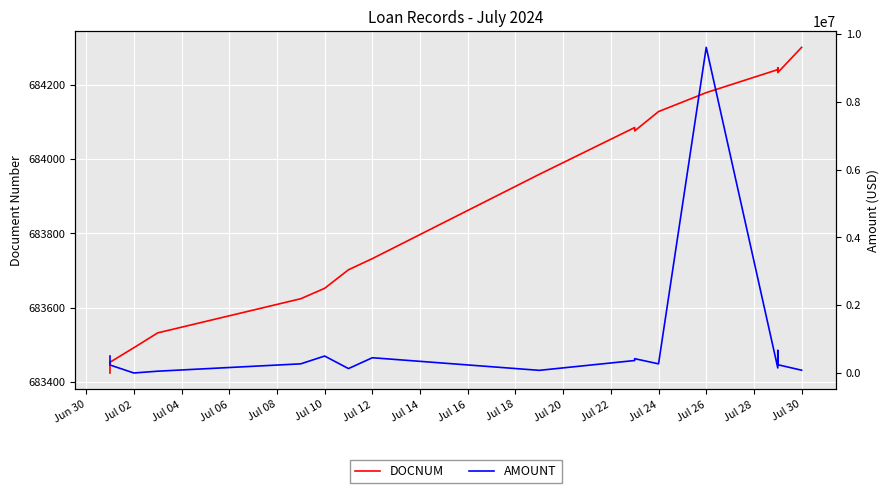

Reading left to right, list all the values displayed in this chart.

DOCNUM: 683424	683453	683492	683532	683624	683652	683702	683732	683959	684085	684076	684128	684179	684241	684246	684233	684301
AMOUNT: 500000	235816	0	53000	270000	500000	130000	450000	78000	368000	422400	269500	9608505	149000	665000	244200	82000